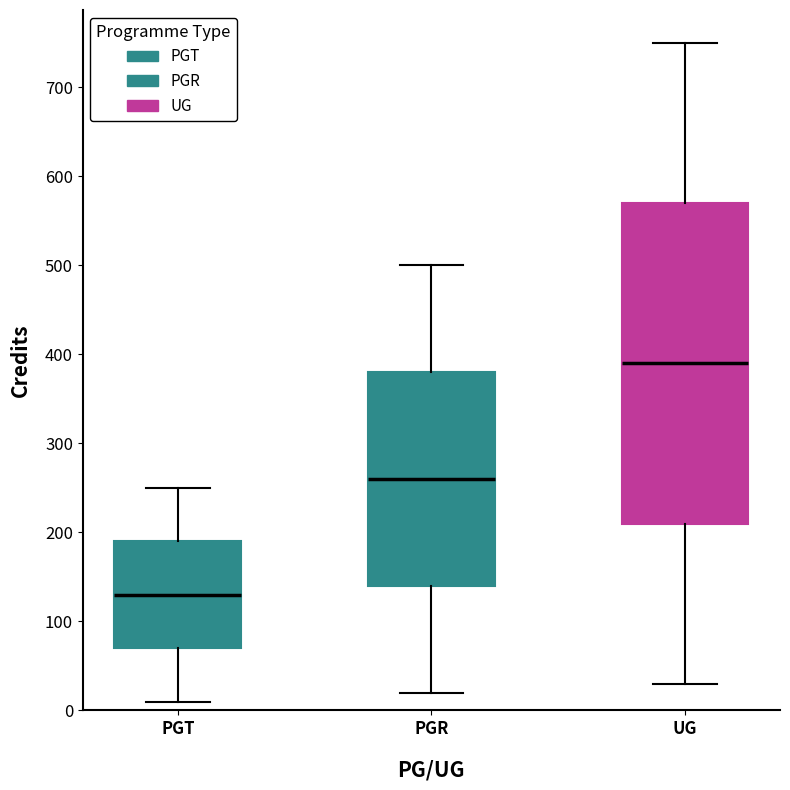

Reading left to right, transcribe this box plot: for each box, give where its median line is, the range the box spans, and where its two whiskers end, as read against the y-axis. The values are not printed on the chart, so give them approximately, as read against the axis.

PGT: median 130, box 70 to 190, whiskers 10 to 250
PGR: median 260, box 140 to 380, whiskers 20 to 500
UG: median 390, box 210 to 570, whiskers 30 to 750